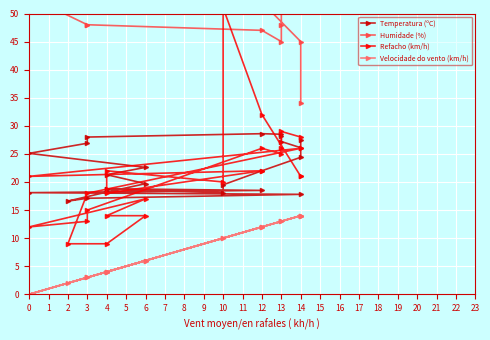

Rank the series by their maximum value, from highest to lowest.

Humidade (%), Refacho (km/h), Temperatura (ºC), Velocidade do vento (km/h)